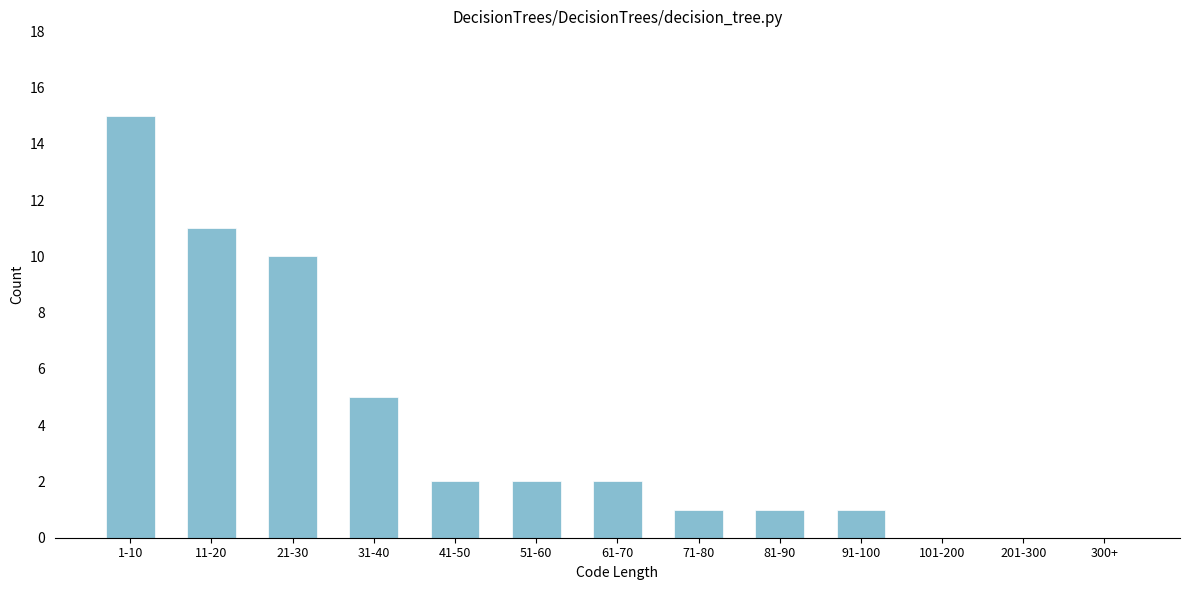

Reading right to left, extract all data points from this chart.

300+=0	201-300=0	101-200=0	91-100=1	81-90=1	71-80=1	61-70=2	51-60=2	41-50=2	31-40=5	21-30=10	11-20=11	1-10=15